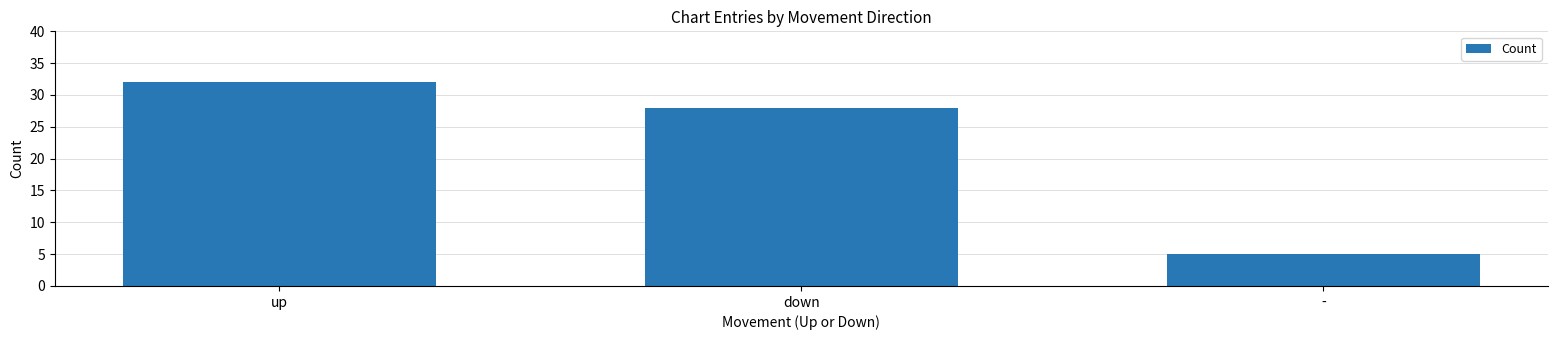

Which category has the highest value across all series?

up